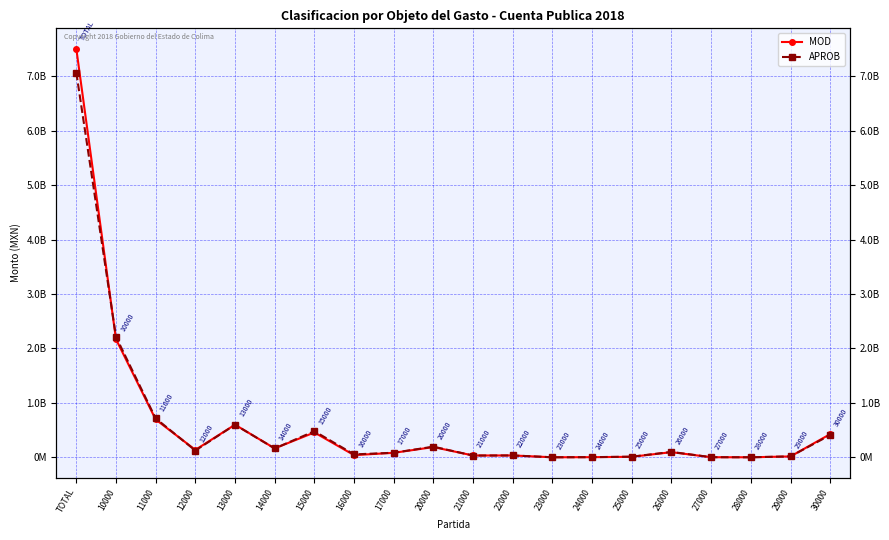

Rank the series at 16000 from lowest to highest value.

MOD, APROB